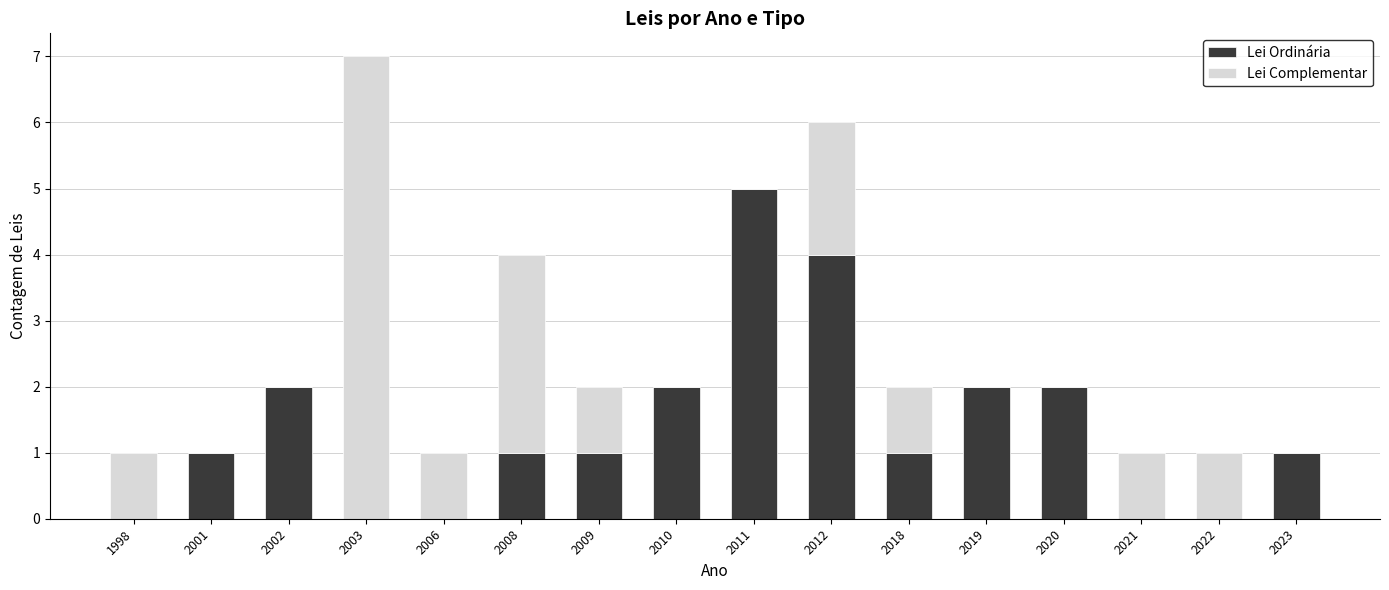

The value of Lei Ordinária at 2003 is 0. True or false?

True